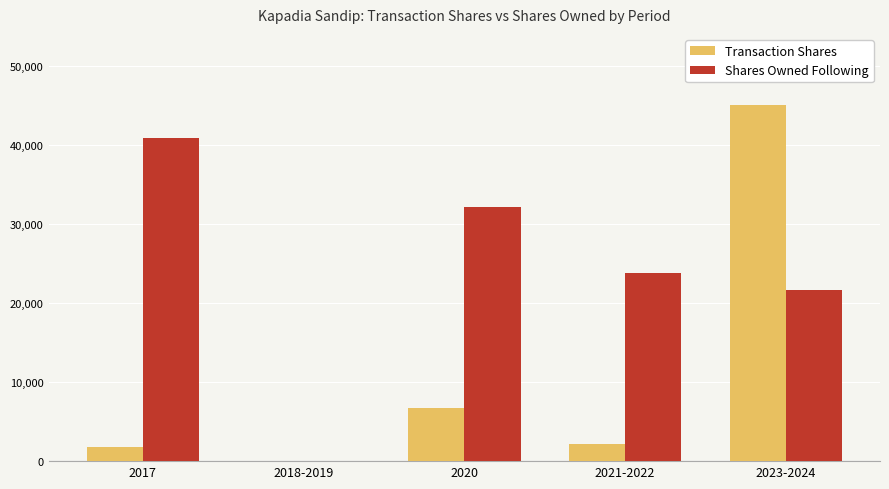

True or false: Transaction Shares has a value of 1785 at 2017.

True